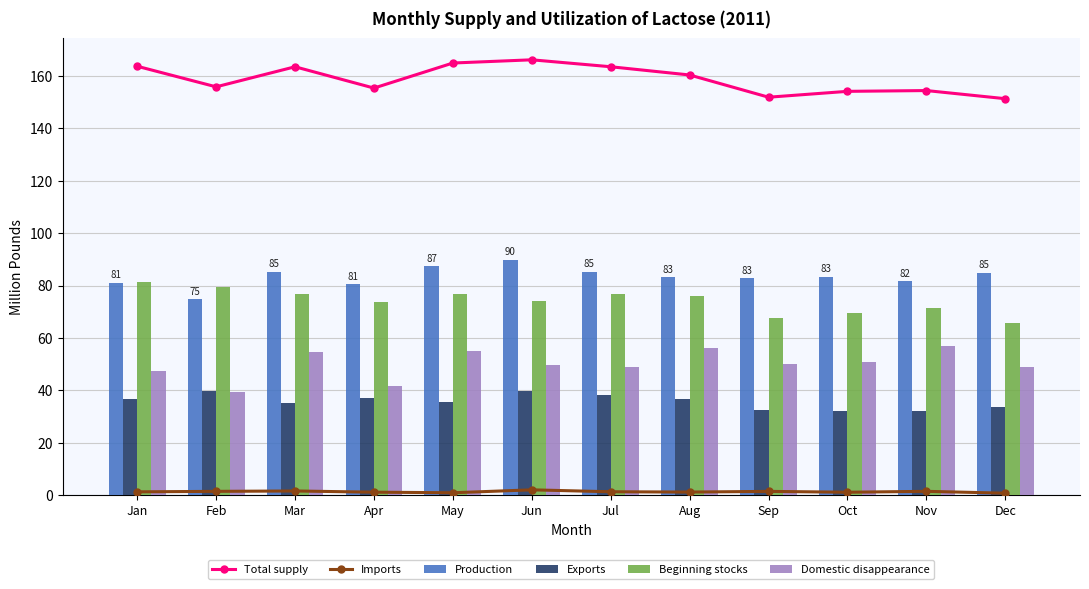

What is the spread (max minus min) of values at May?

164.0